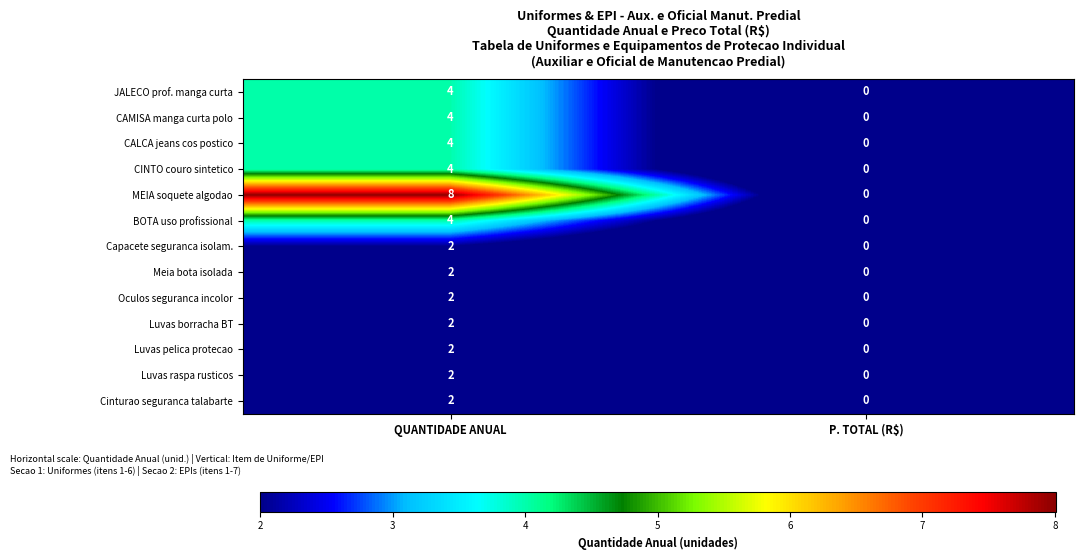

What is the sum of the CINTO couro sintetico values at QUANTIDADE ANUAL and P. TOTAL (R$)?

4